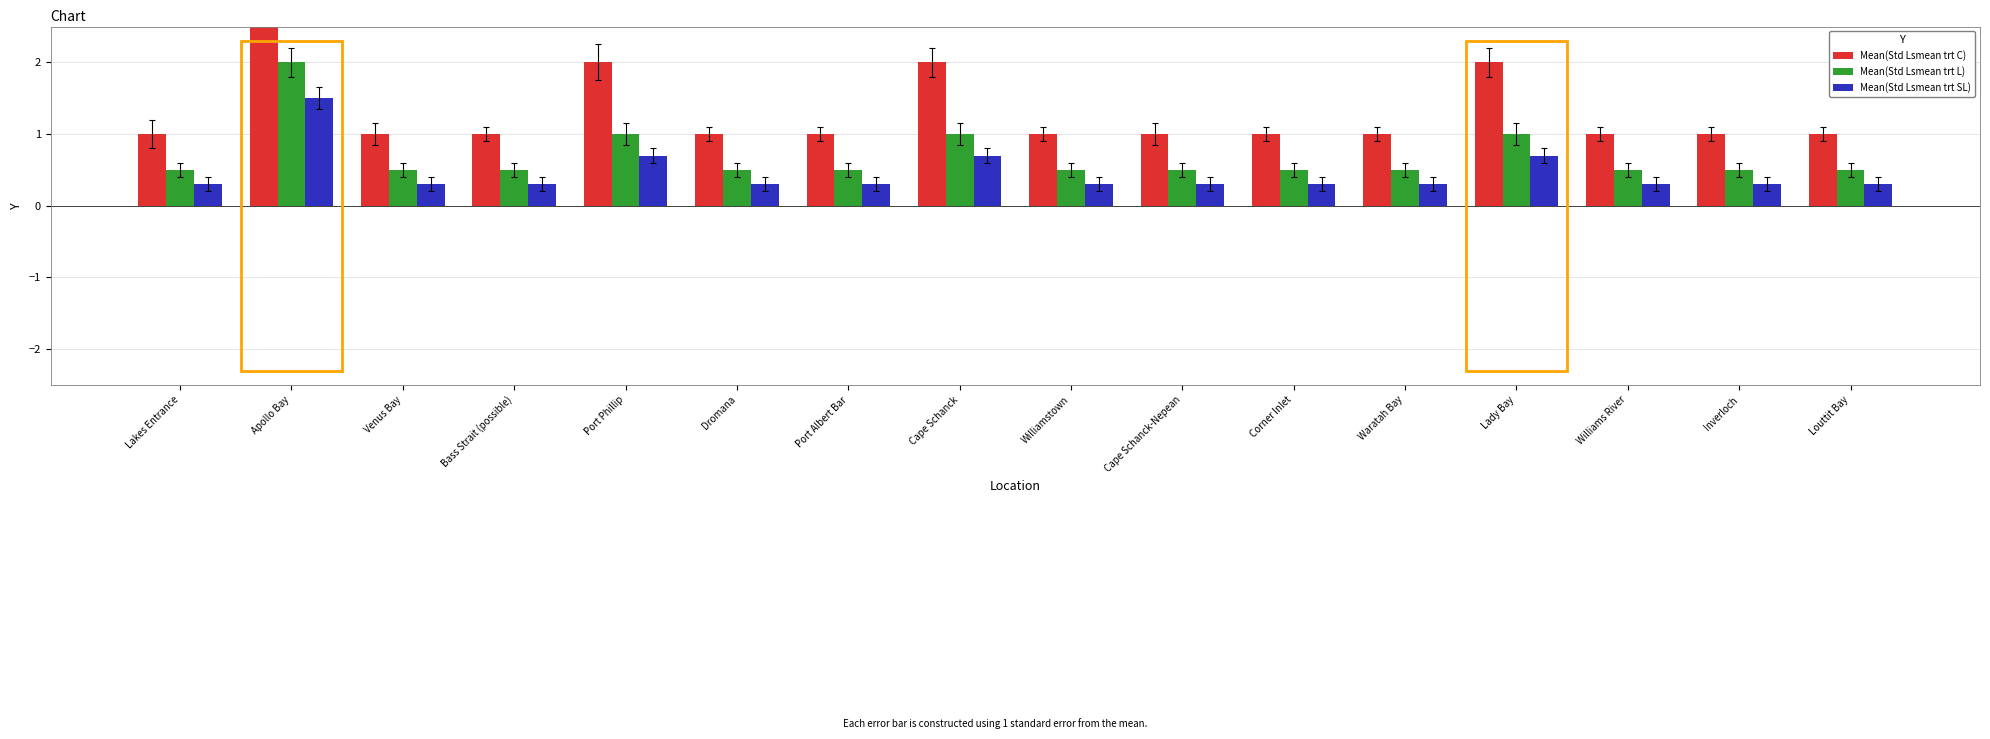

How many bars are there in total?

48